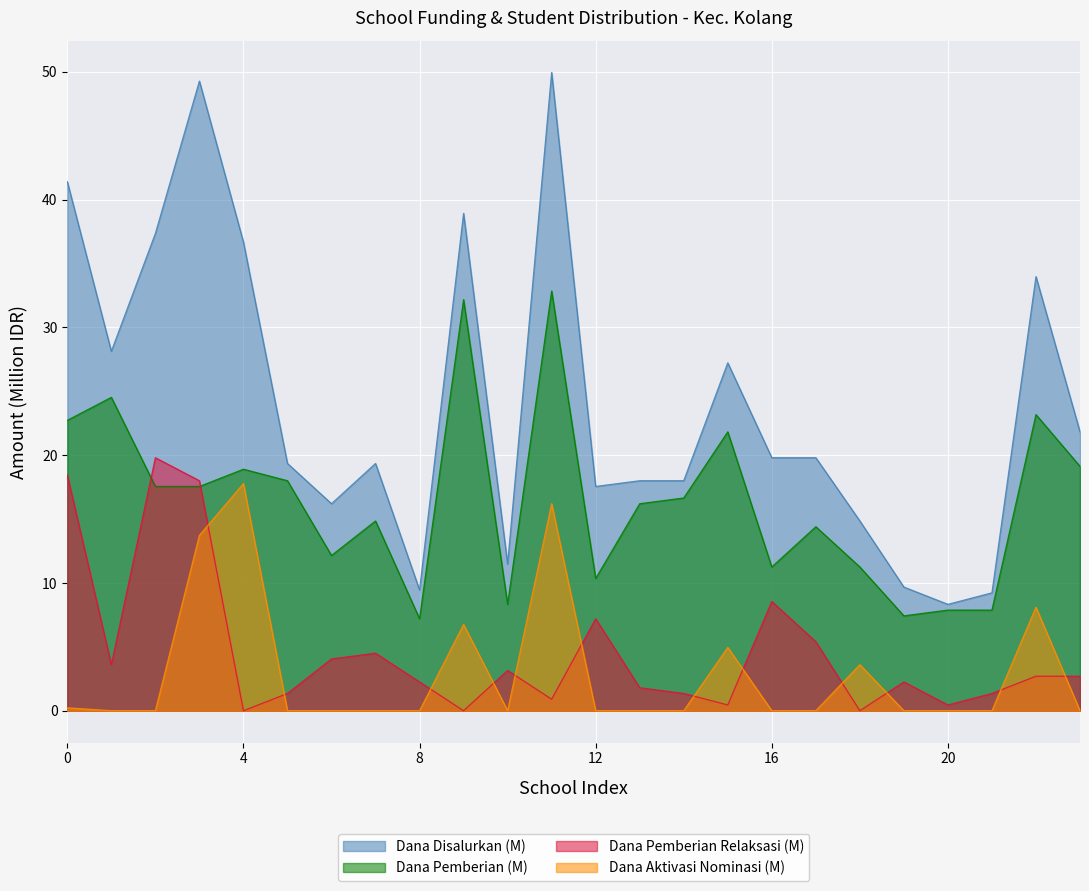

Rank the series at 0 from highest to lowest value.

Dana Disalurkan (M), Dana Pemberian (M), Dana Pemberian Relaksasi (M), Dana Aktivasi Nominasi (M)